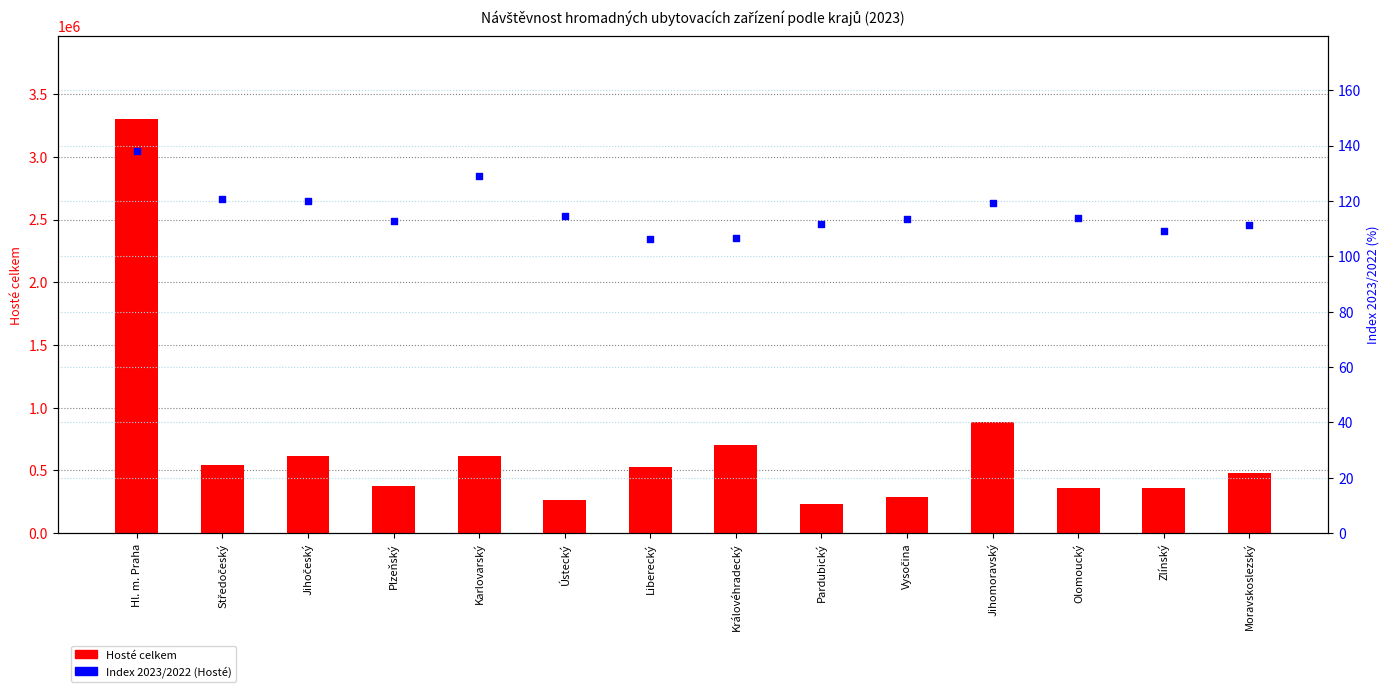

Which series has the largest Y range (max minus min)?

Hosté celkem